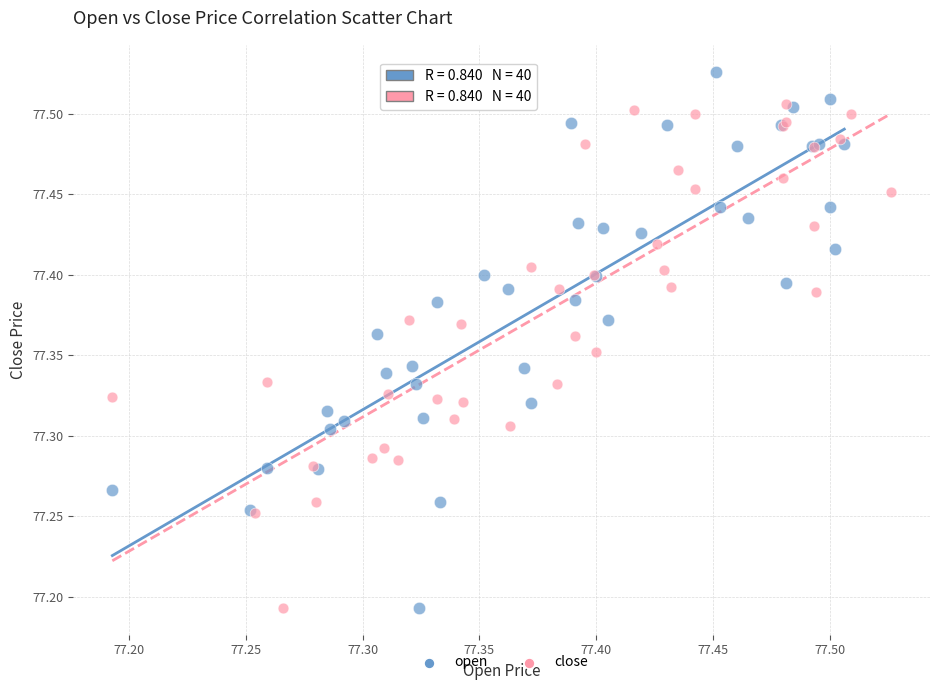

Which series reaches the maximum Y coordinate?

open